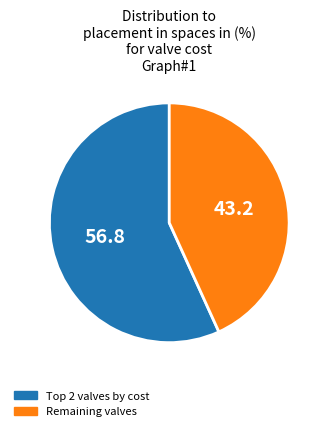

Rank the categories by value from highest to lowest.

Top 2 valves by cost, Remaining valves